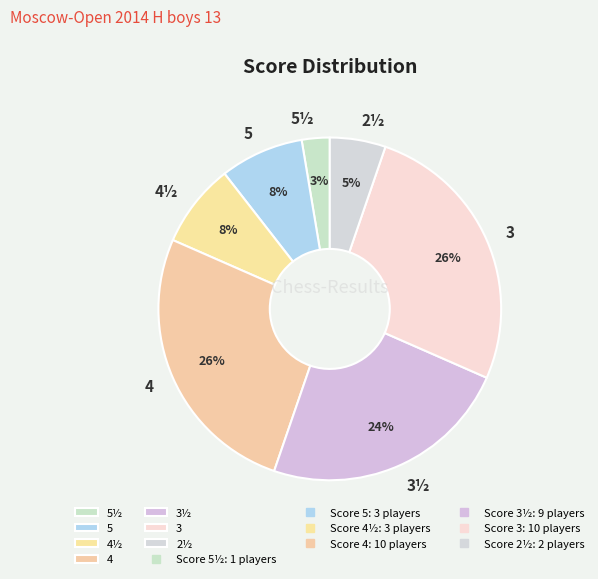

What is the smallest slice in the pie chart?

5½